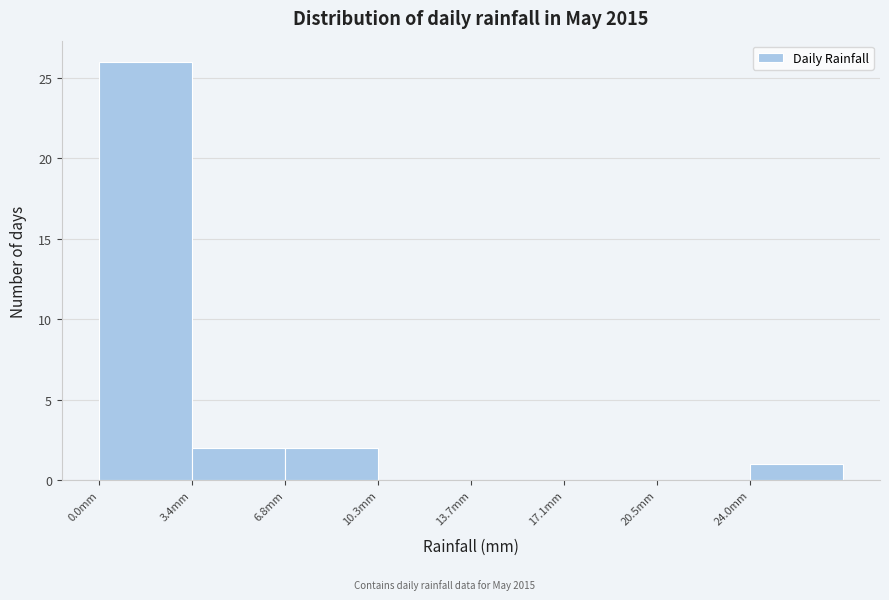

Over which range of the x-axis is the bar tallest?

0.0 to 3.5